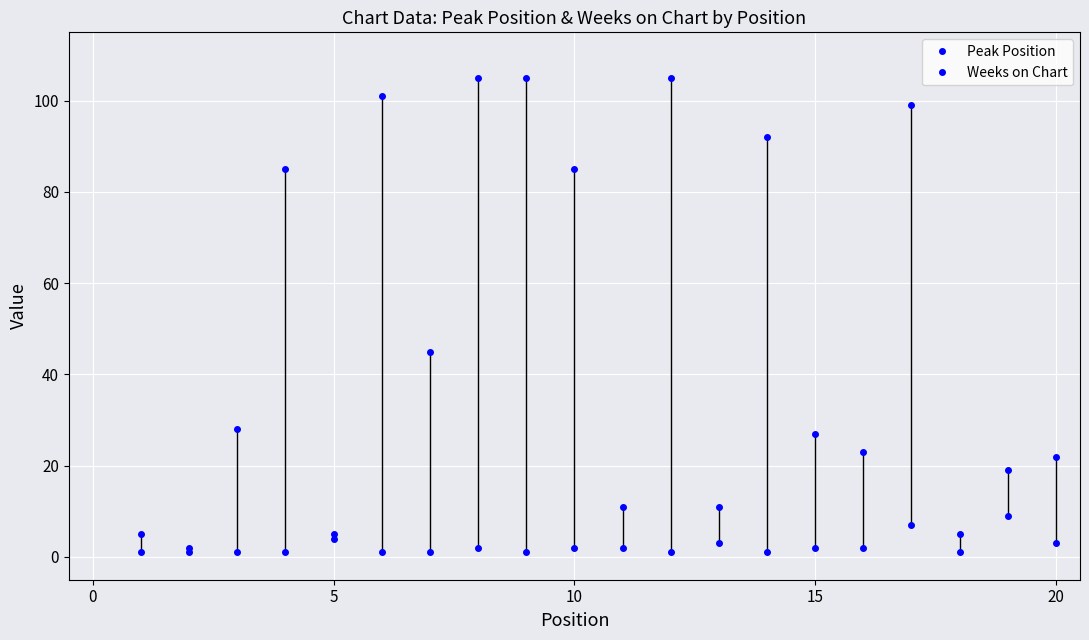

What are all the series names shown in the legend?

Peak Position, Weeks on Chart